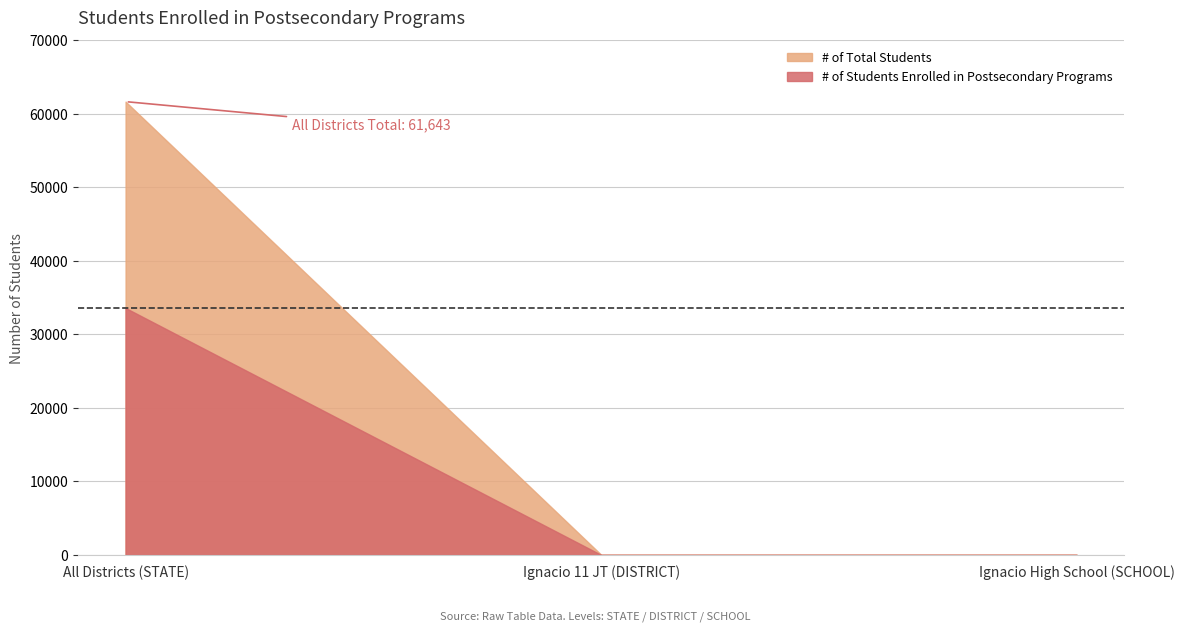

Rank the series by their maximum value, from highest to lowest.

# of Total Students, # of Students Enrolled in Postsecondary Programs